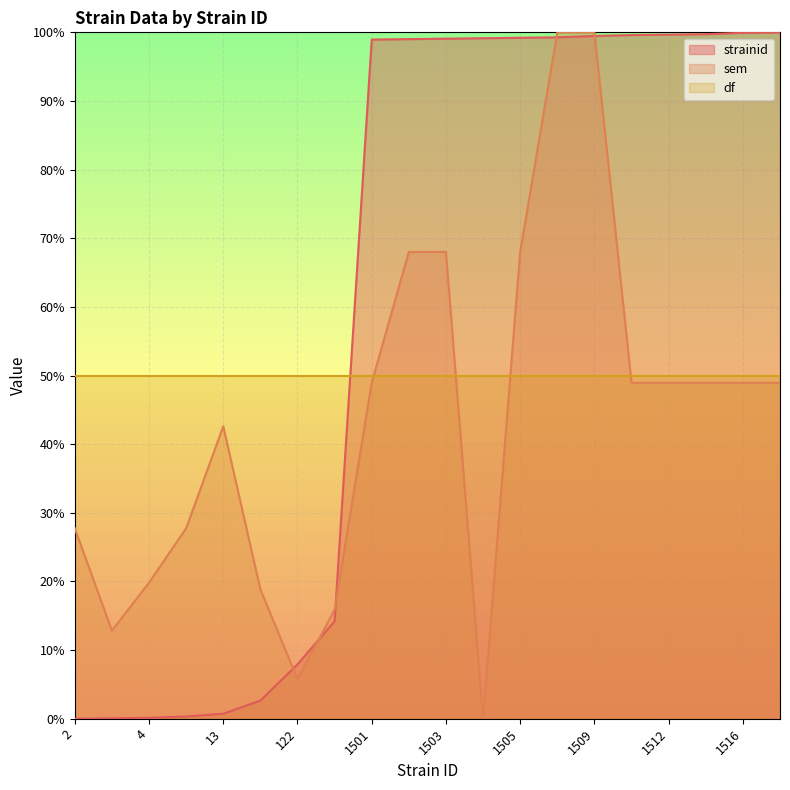

At which label does sem first exceed 48?

1501